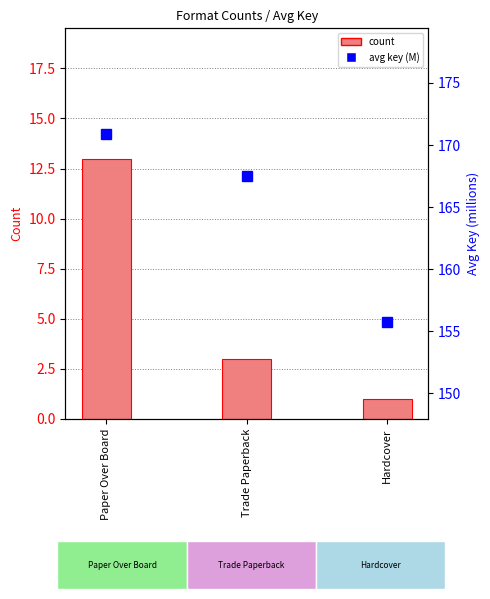

What is the greatest value displayed?

170.9